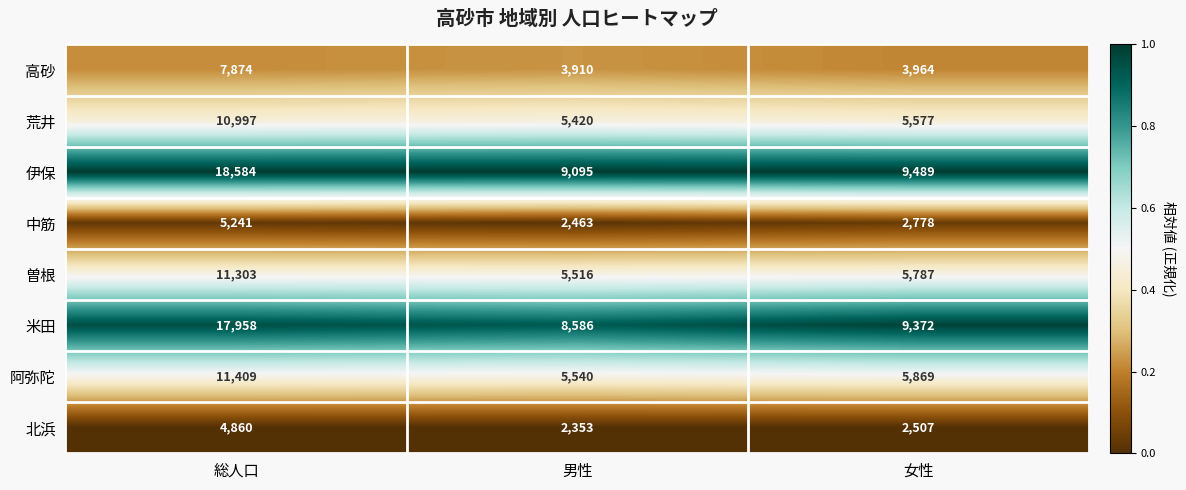

At which category is the sum across all series the highest?

総人口